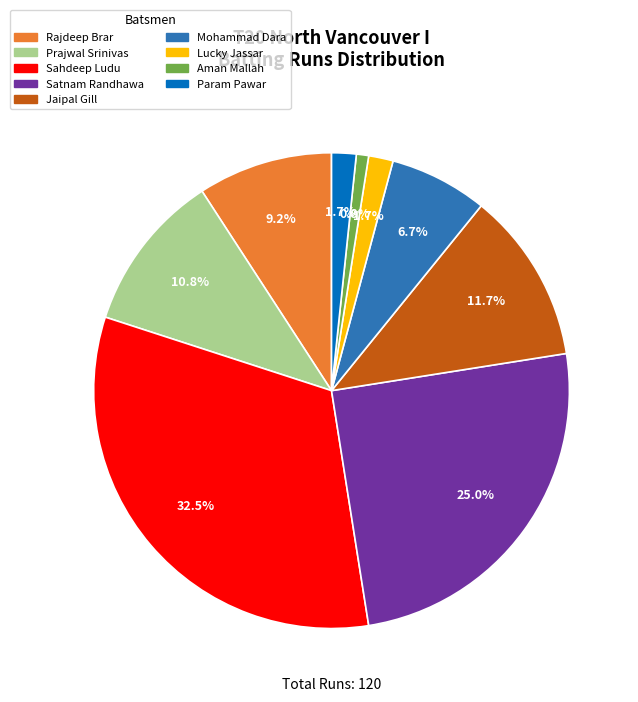

Which has a higher value, Rajdeep Brar or Lucky Jassar?

Rajdeep Brar